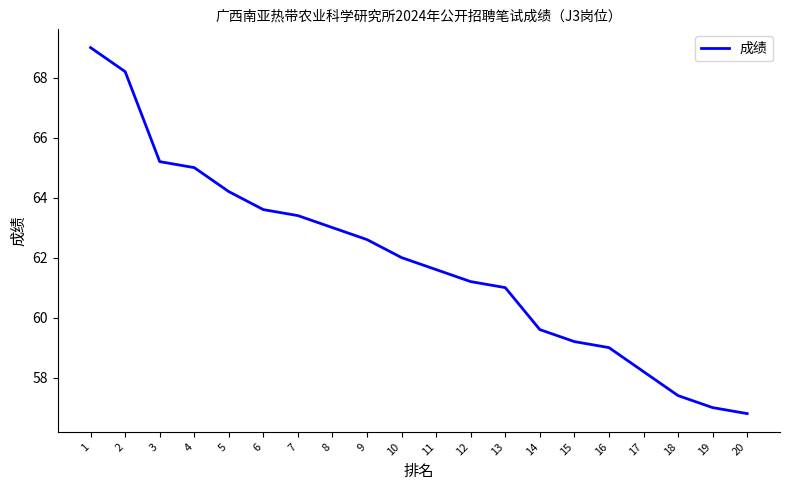

Is it true that the value at 13 is 61.0?

True